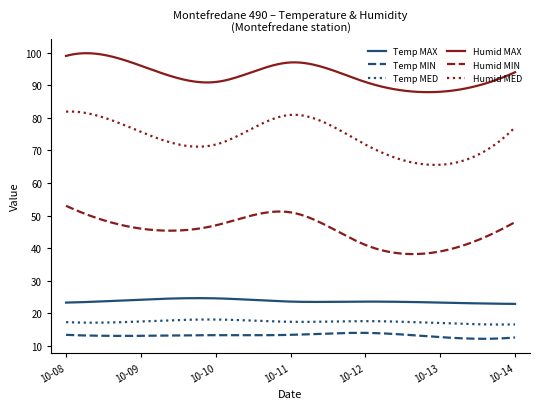

What is the greatest value displayed?

99.8